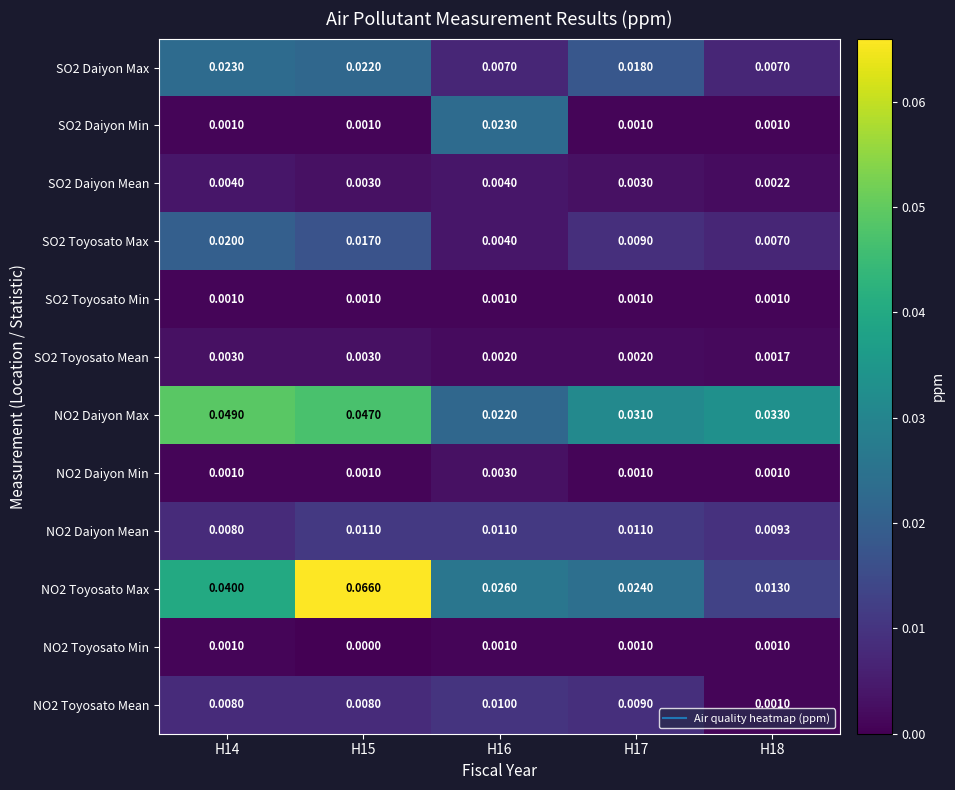

How many distinct data groups are displayed?

12